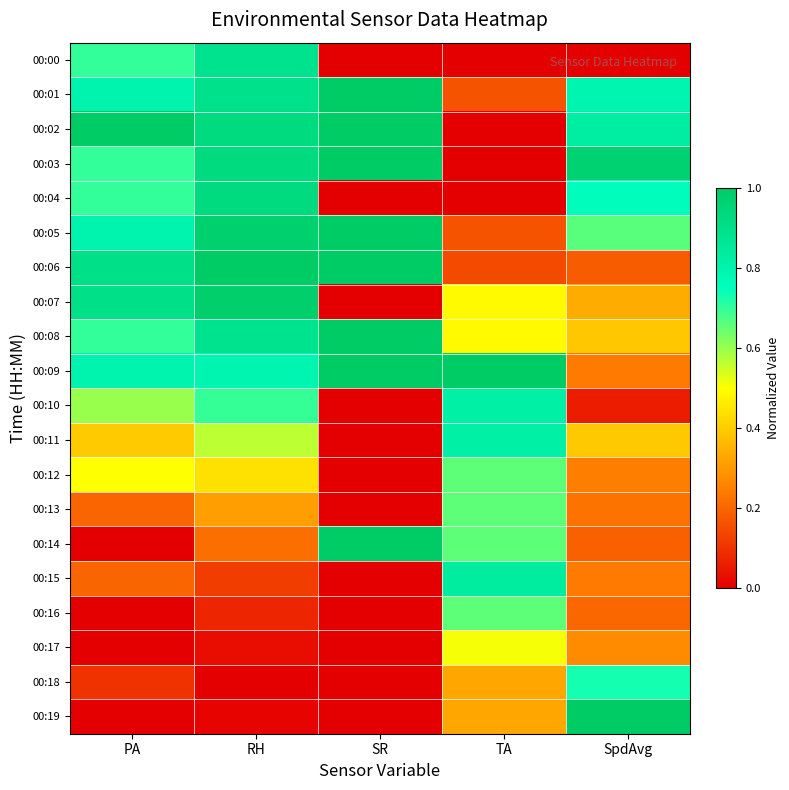

Reading right to left, extract all data points from this chart.

00:00: SpdAvg=0.0	TA=0.0	SR=0.0	RH=0.9	PA=0.7
00:01: SpdAvg=0.8	TA=0.2	SR=1.0	RH=0.9	PA=0.8
00:02: SpdAvg=0.8	TA=0.0	SR=1.0	RH=0.9	PA=1.0
00:03: SpdAvg=1.0	TA=0.0	SR=1.0	RH=0.9	PA=0.7
00:04: SpdAvg=0.8	TA=0.0	SR=0.0	RH=0.9	PA=0.7
00:05: SpdAvg=0.7	TA=0.2	SR=1.0	RH=1.0	PA=0.8
00:06: SpdAvg=0.2	TA=0.1	SR=1.0	RH=1.0	PA=0.9
00:07: SpdAvg=0.3	TA=0.5	SR=0.0	RH=1.0	PA=0.9
00:08: SpdAvg=0.4	TA=0.5	SR=1.0	RH=0.9	PA=0.7
00:09: SpdAvg=0.2	TA=1.0	SR=1.0	RH=0.8	PA=0.8
00:10: SpdAvg=0.1	TA=0.8	SR=0.0	RH=0.7	PA=0.6
00:11: SpdAvg=0.4	TA=0.8	SR=0.0	RH=0.6	PA=0.4
00:12: SpdAvg=0.2	TA=0.7	SR=0.0	RH=0.4	PA=0.5
00:13: SpdAvg=0.2	TA=0.7	SR=0.0	RH=0.3	PA=0.2
00:14: SpdAvg=0.2	TA=0.7	SR=1.0	RH=0.2	PA=0.0
00:15: SpdAvg=0.2	TA=0.8	SR=0.0	RH=0.1	PA=0.2
00:16: SpdAvg=0.2	TA=0.7	SR=0.0	RH=0.1	PA=0.0
00:17: SpdAvg=0.3	TA=0.5	SR=0.0	RH=0.0	PA=0.0
00:18: SpdAvg=0.7	TA=0.3	SR=0.0	RH=0.0	PA=0.1
00:19: SpdAvg=1.0	TA=0.3	SR=0.0	RH=0.0	PA=0.0